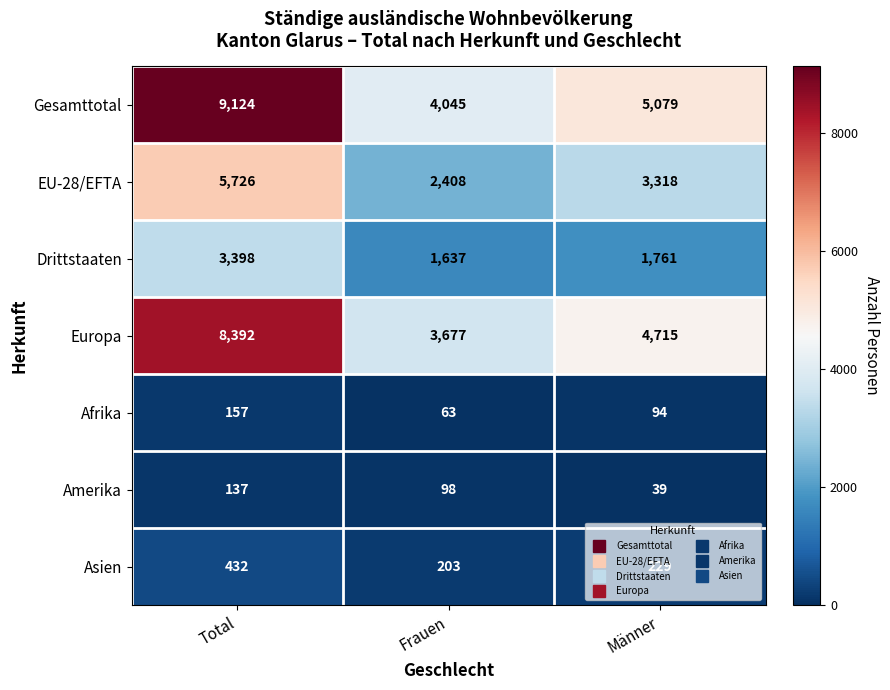

How many Amerika values are between 39 and 137?

3